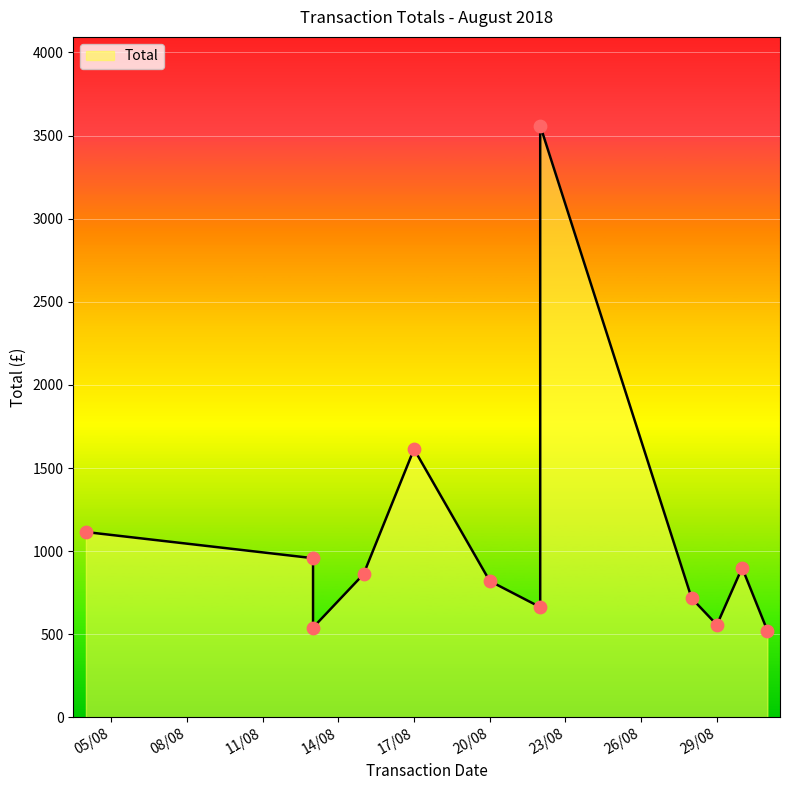

Between 31/08/2018 and 20/08/2018, which is larger?

20/08/2018